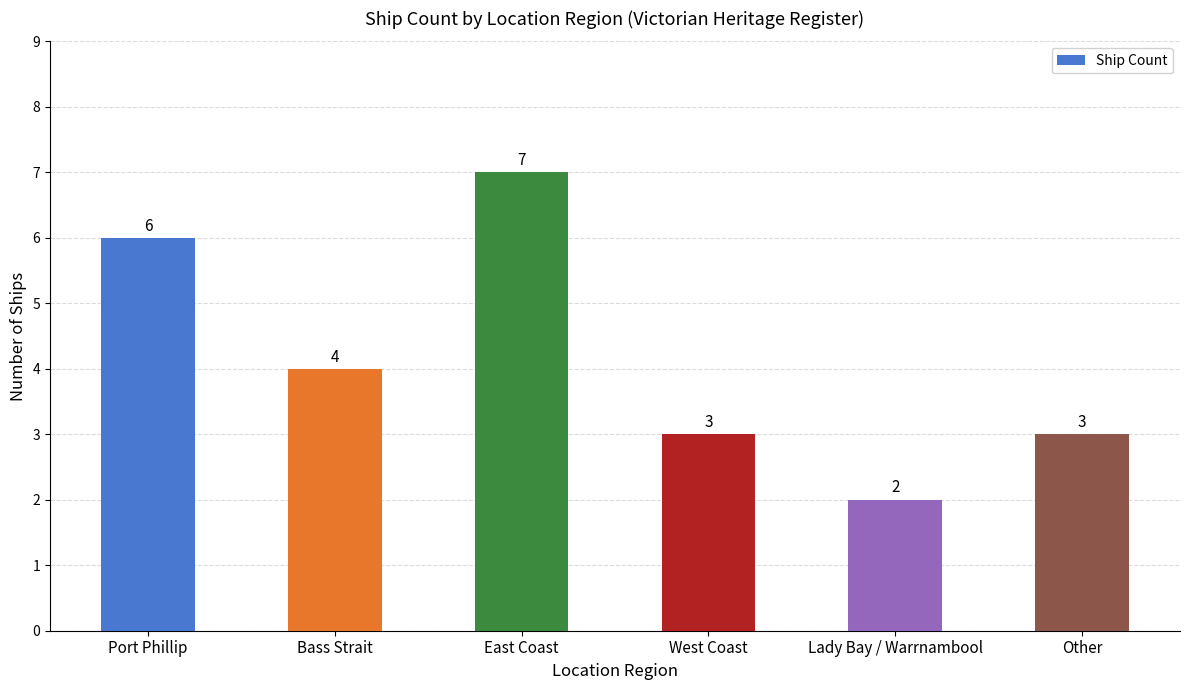

What is the label of the 6th bar from the left?

Other